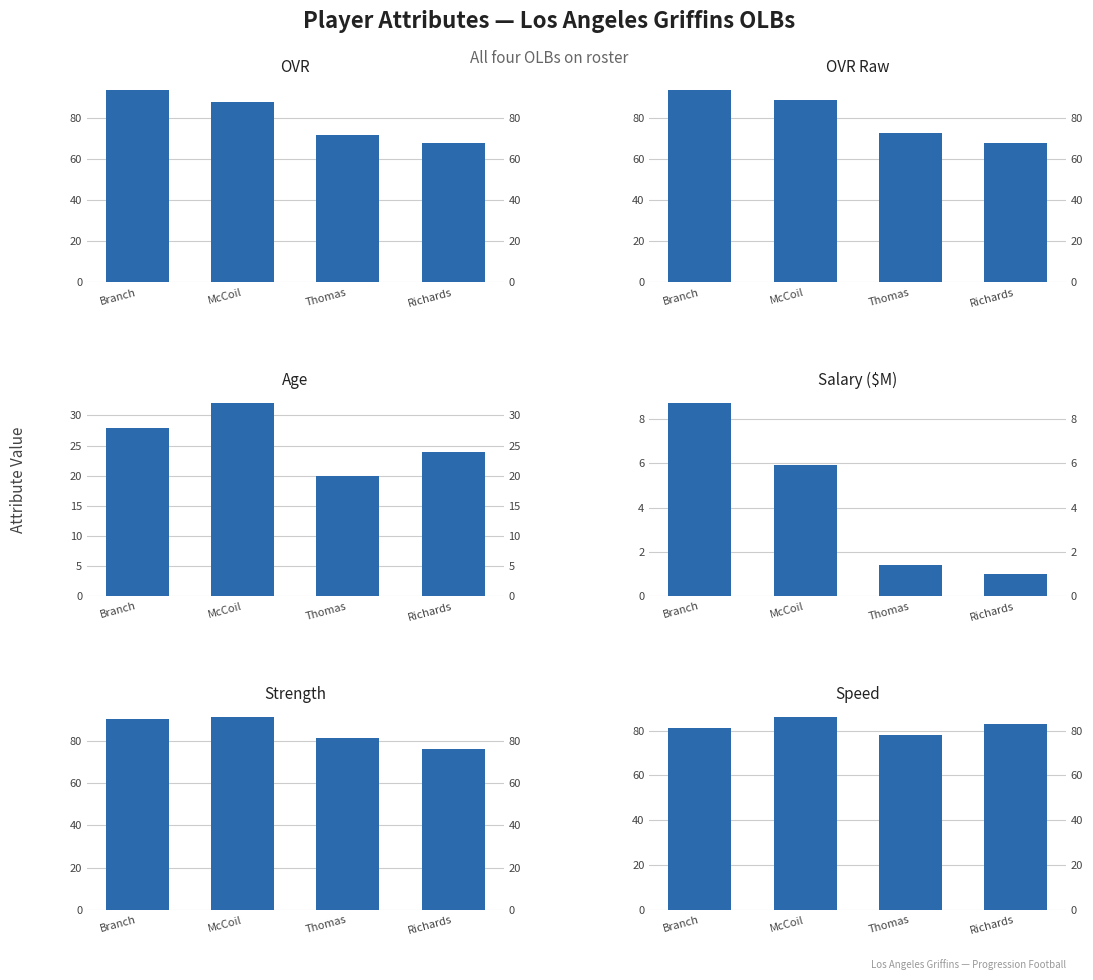

What is the maximum value for Strength?

91.0